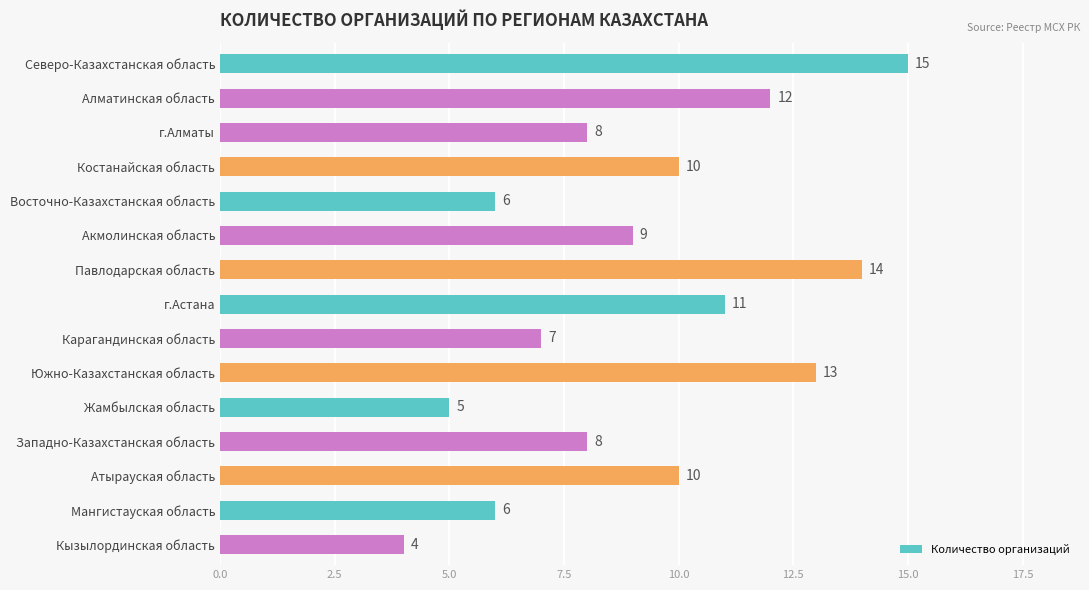

Is it true that the value at Алматинская область is 6?

False